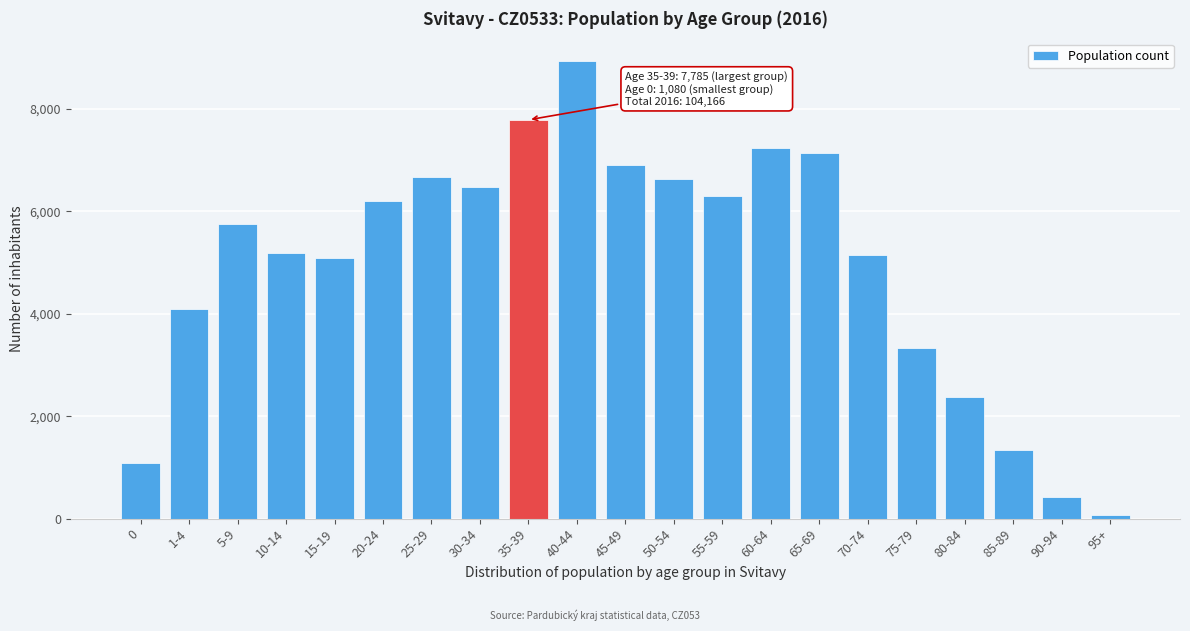

Between 15-19 and 25-29, which is larger?

25-29